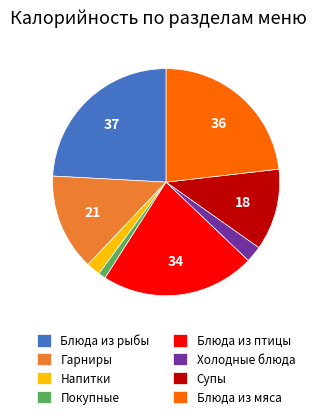

Approximately how many times larger is the value at Напитки compared to Покупные?

1.9